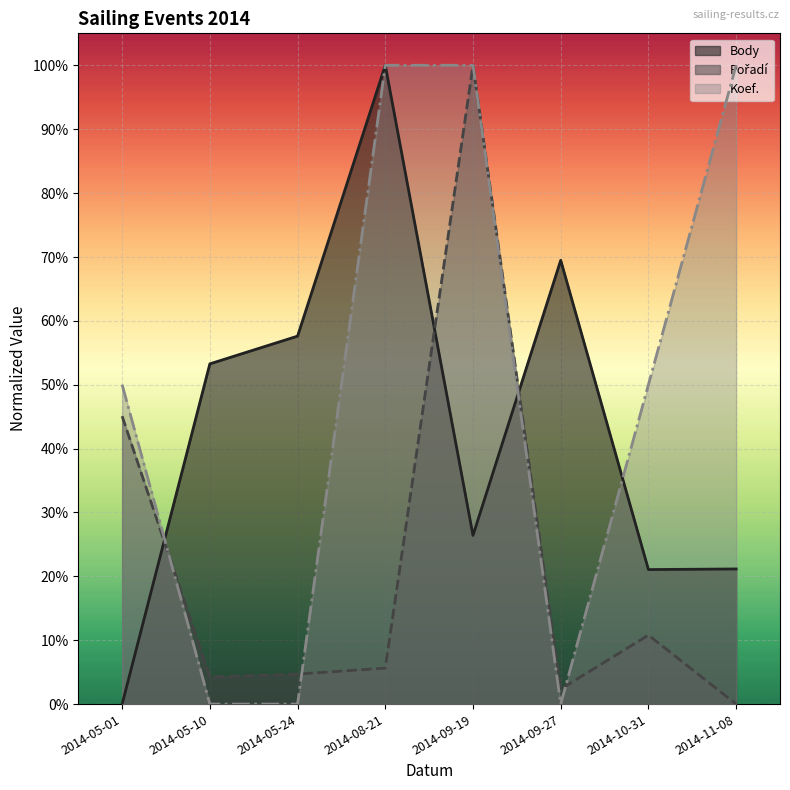

At how many categories does at least one series exceed 0?

8